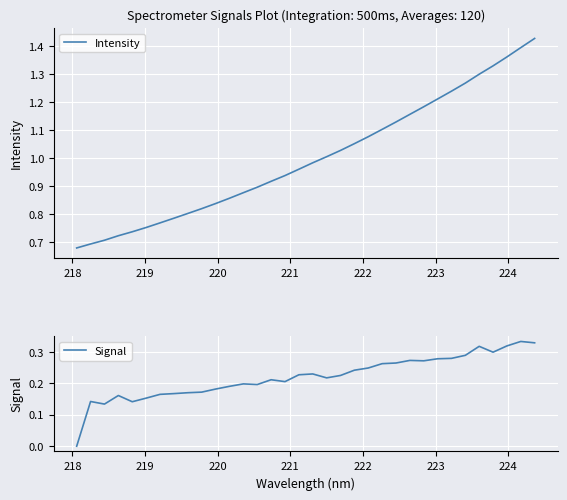

Which series has the widest spread of values?

Intensity